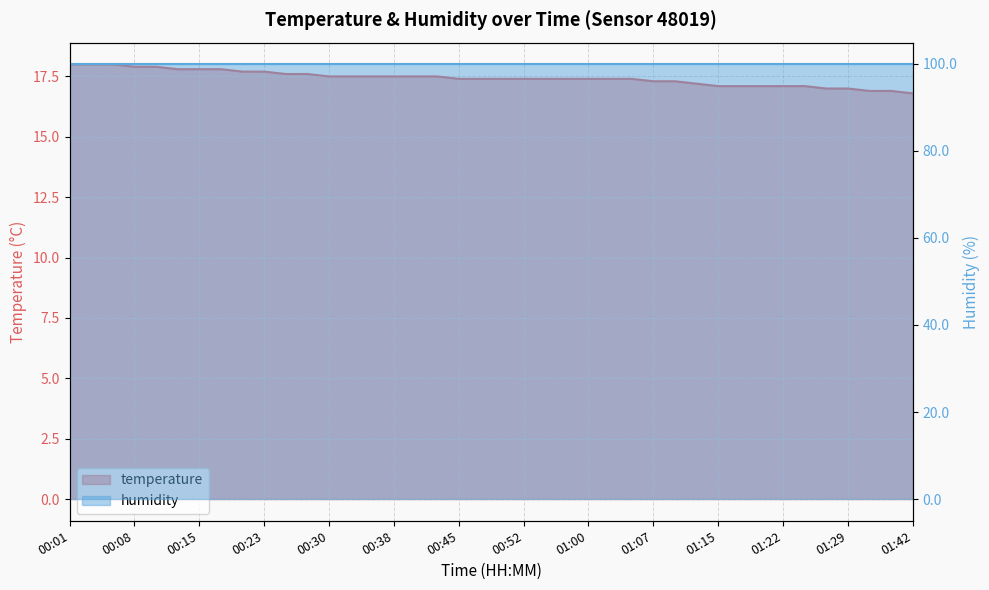

What is the change in value from 00:45 to 01:12?

-0.2